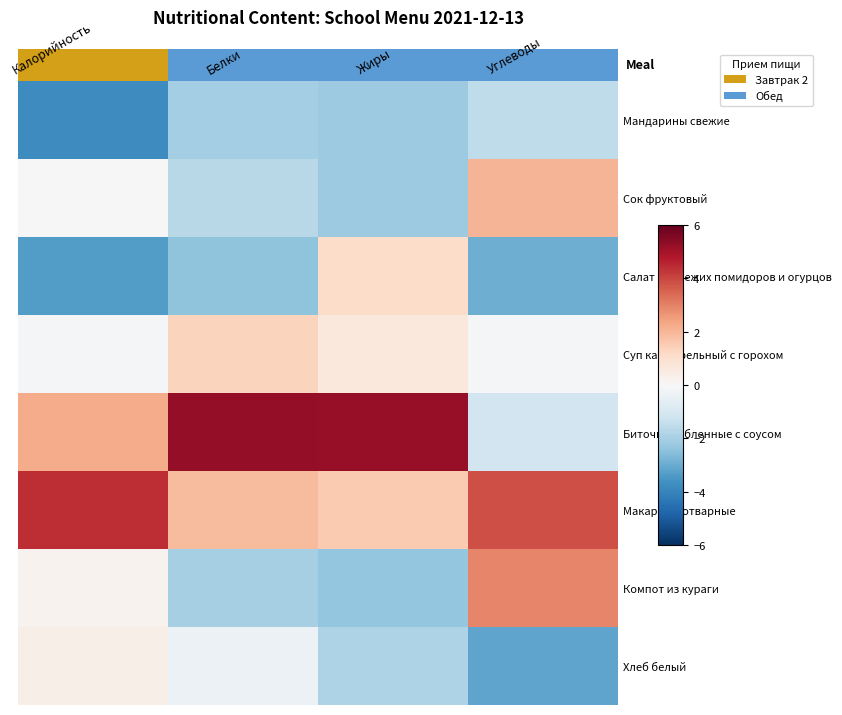

What is the difference between the Салат из свежих помидоров и огурцов values at Калорийность and Углеводы?

0.5